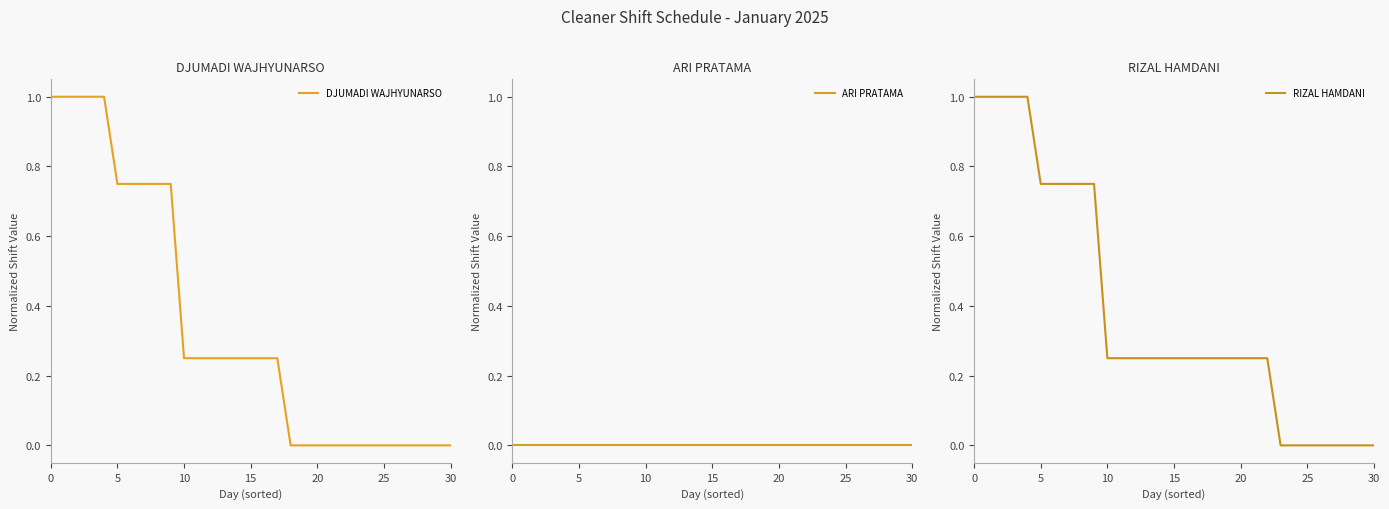

What is the highest value of the DJUMADI WAJHYUNARSO series?

1.0